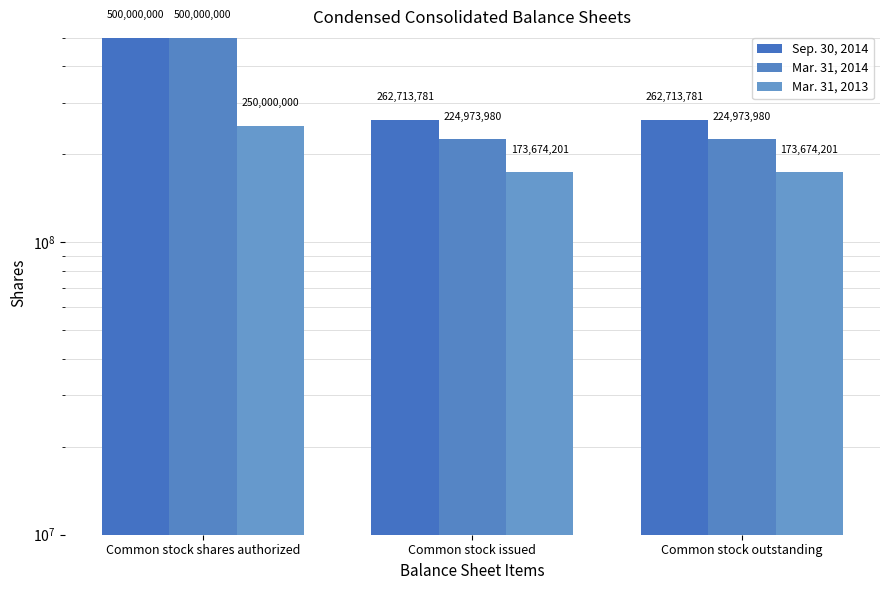

What is the total value across all series at Common stock outstanding?

661361962